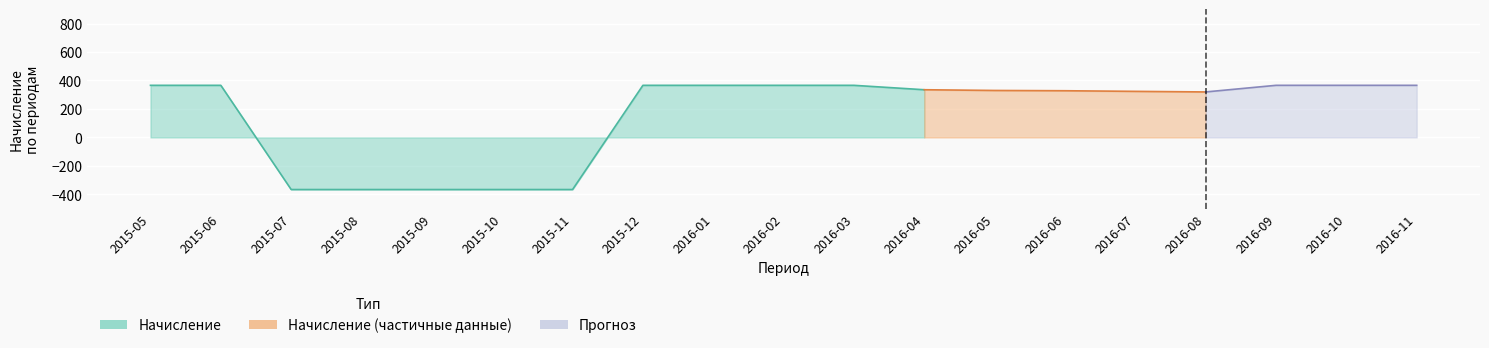

At which label is начисление+перерасчет closest to 0?

2016-08